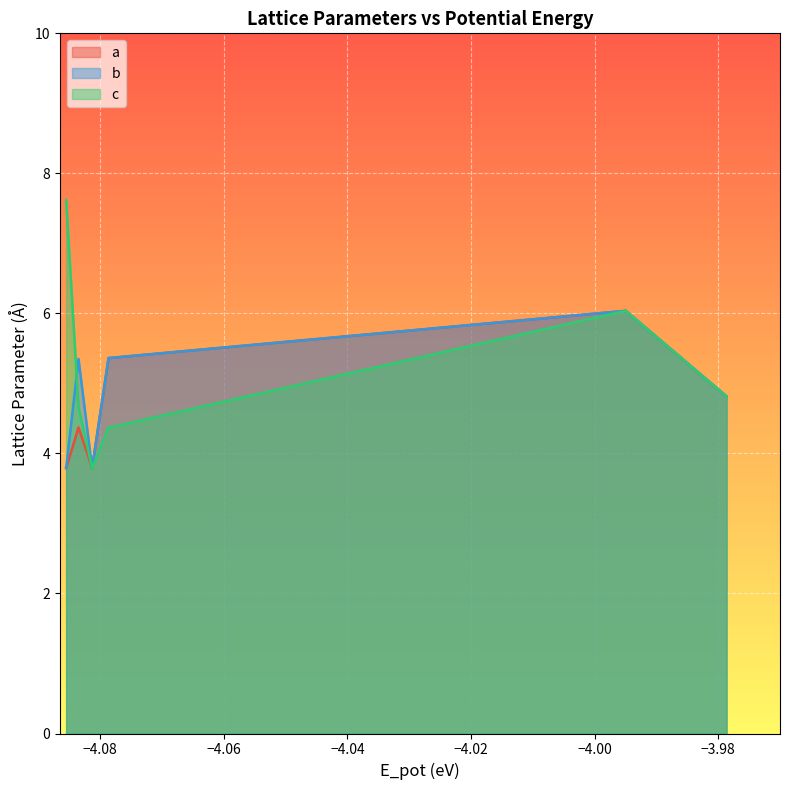

List the series in order of their overall mean, highest first.

c, b, a